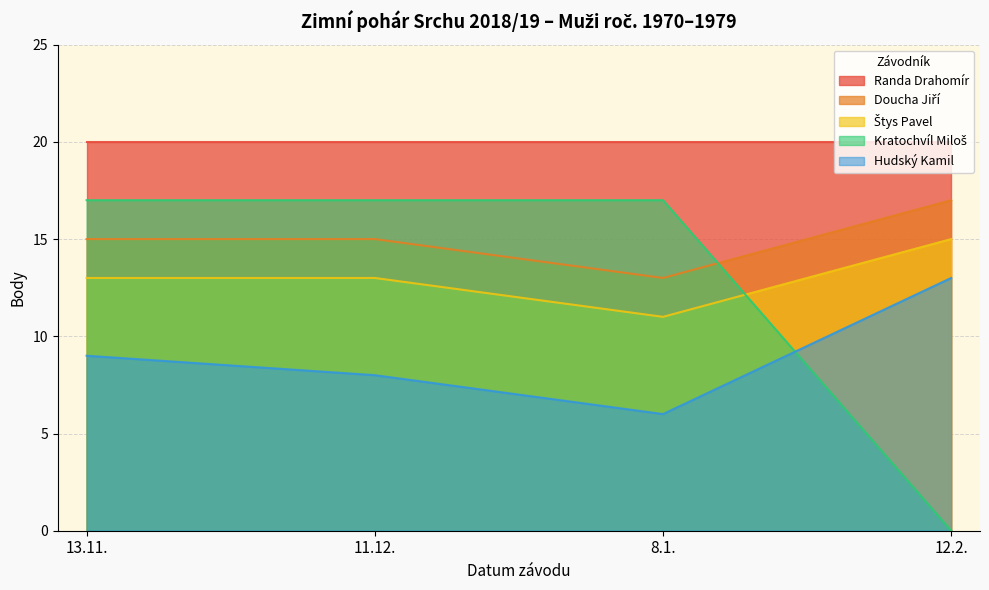

Is the value of Kratochvíl Miloš at 13.11. greater than the value of Doucha Jiří at 13.11.?

Yes